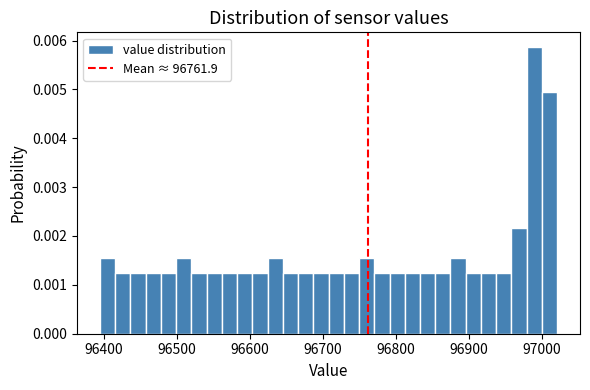

Around what value on the x-axis is the tallest bar? Give the approximate position of its centre, as read against the axis.

96990